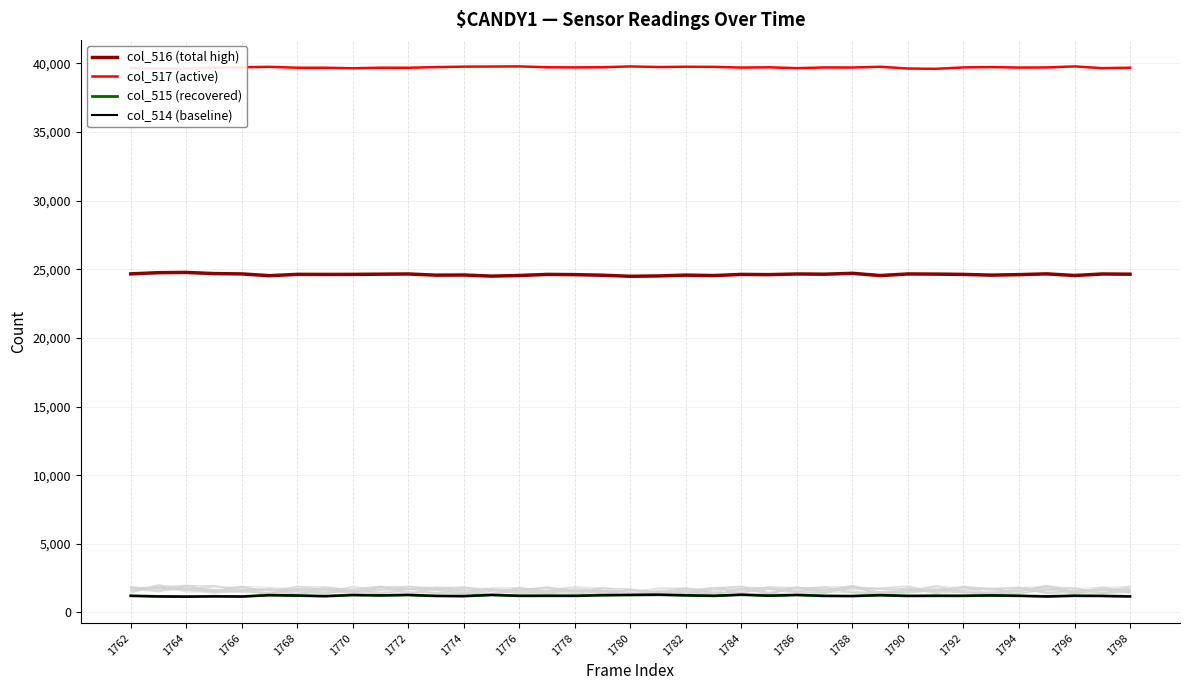

The value of col_516 (total high) at 1782 is 13683. True or false?

False